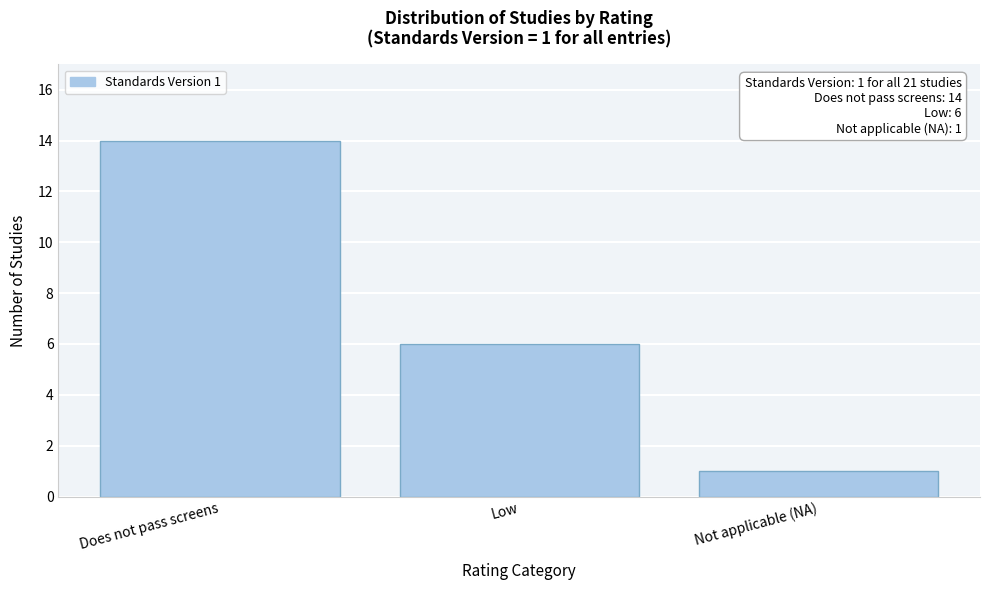

Reading left to right, list all the values displayed in this chart.

14	6	1